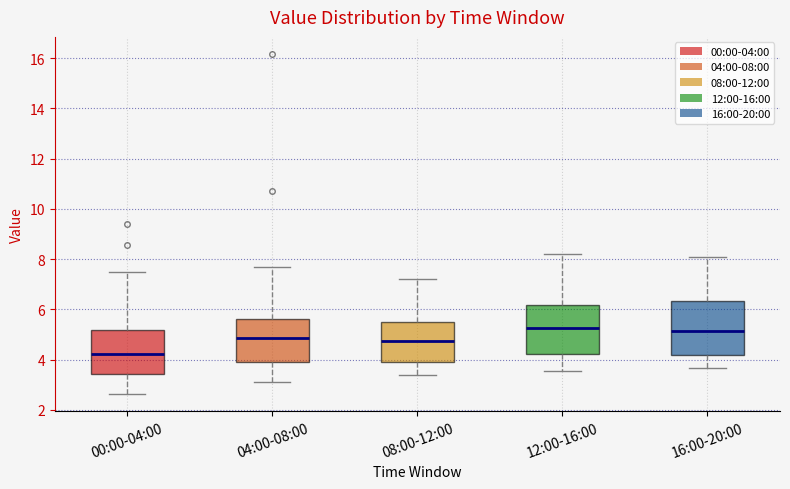

Which box's median line is the lowest?

00:00-04:00